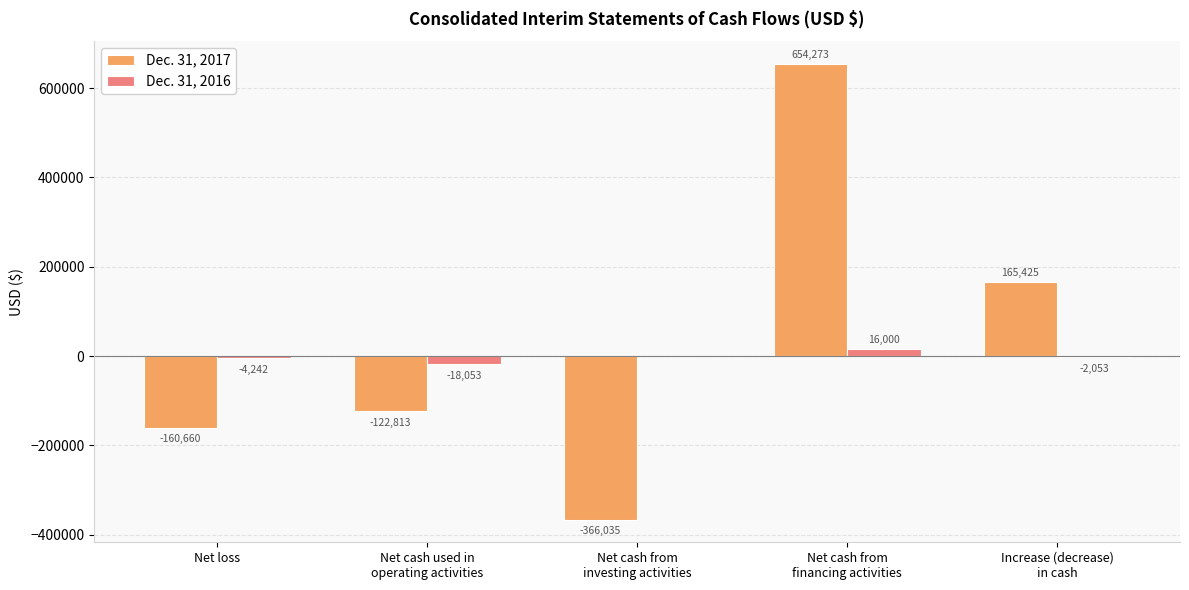

How many series are shown in this chart?

2